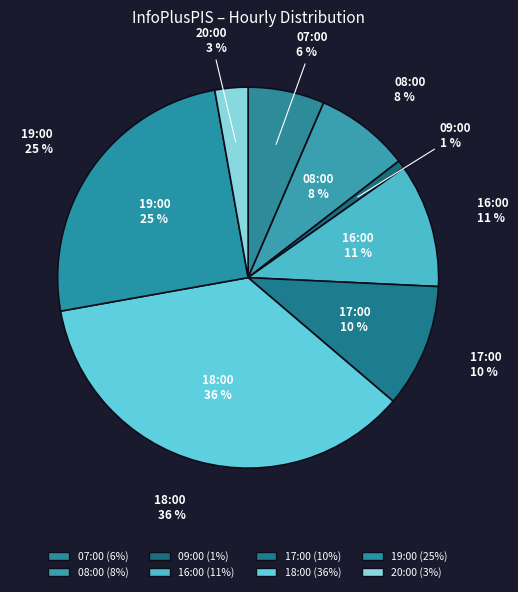

Count the number of slices in the pie.

8